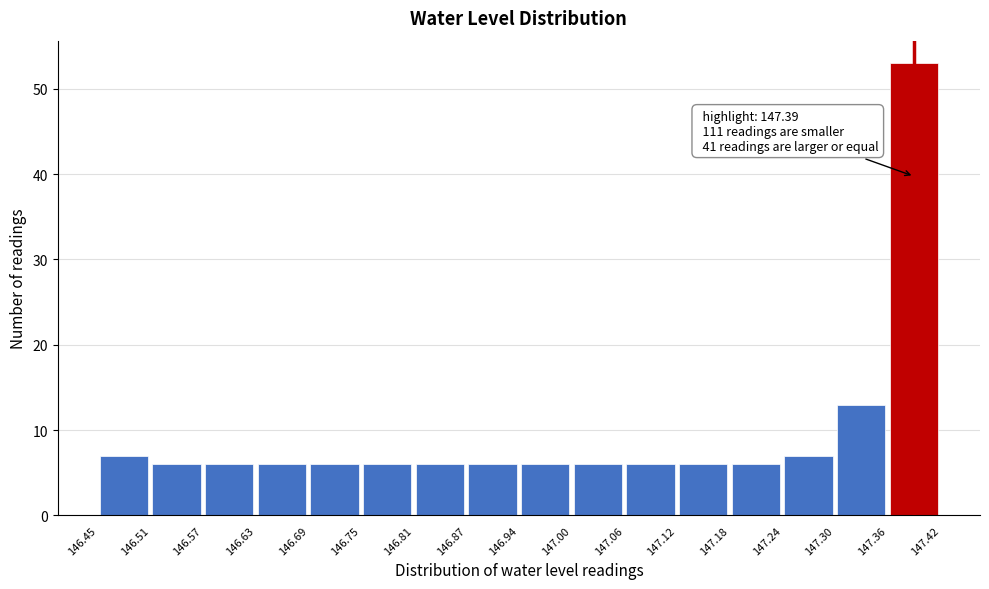

Over which range of the x-axis is the bar tallest?

147.36 to 147.42